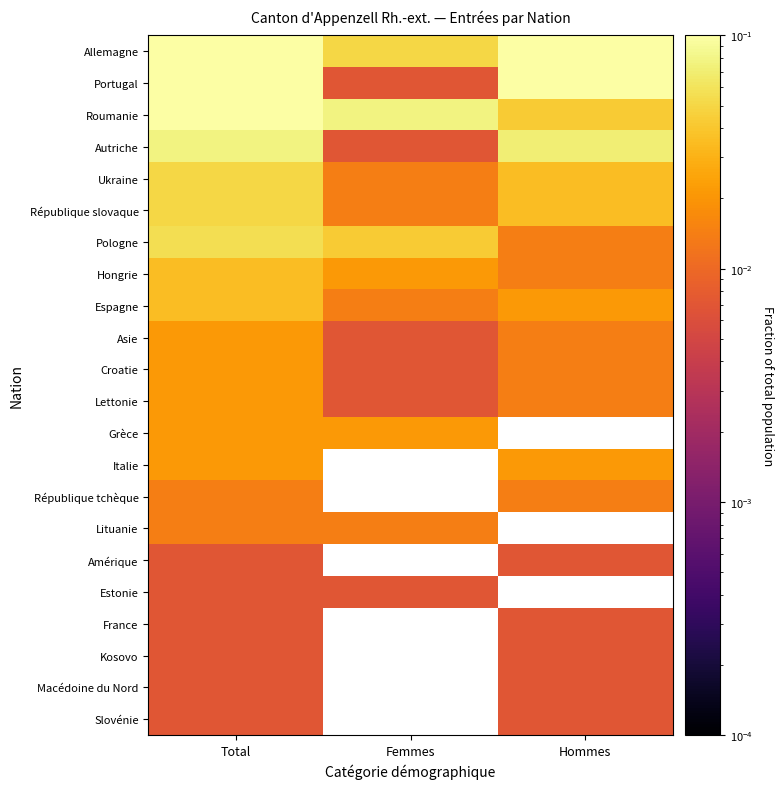

How many data points does each series have?

3